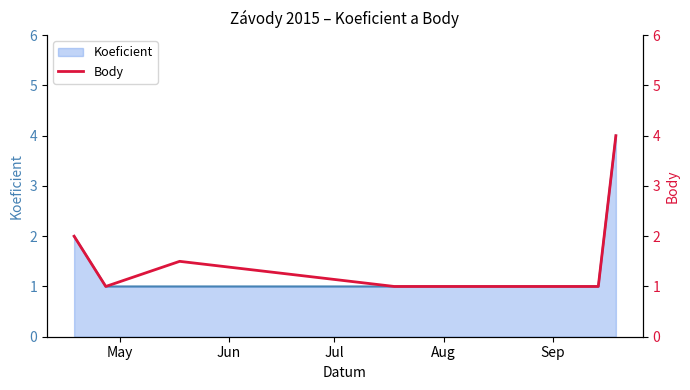

Reading left to right, what are all the values shown in this chart?

2.0	1.0	1.5	1.0	1.0	4.0